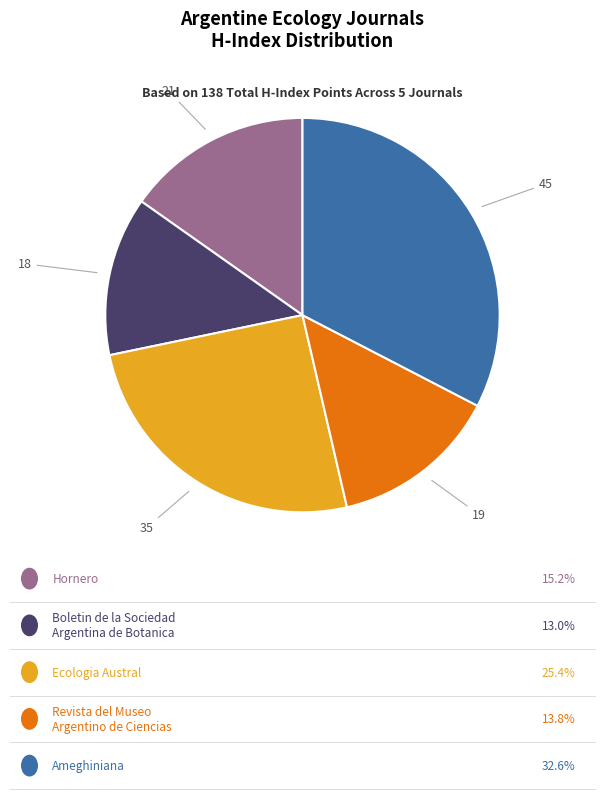

Is there any slice that represents more than half of the pie?

No